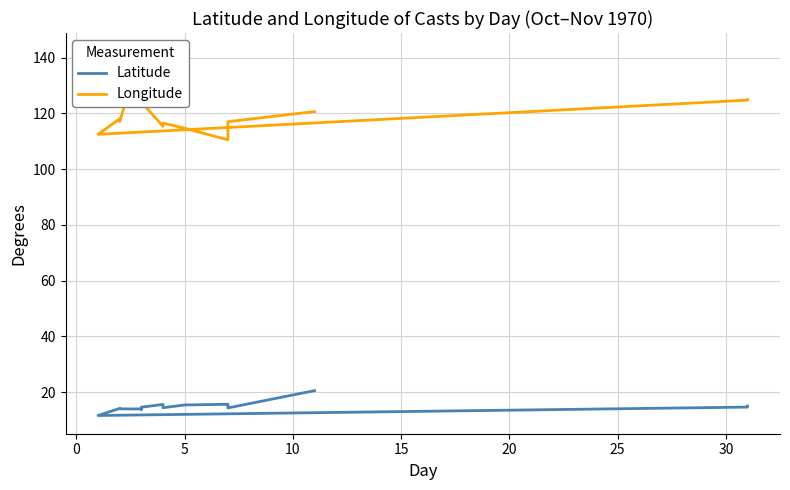

Reading left to right, what are all the values shown in this chart?

Latitude: 15.0	14.6	11.6	14.1	14.0	13.9	13.8	13.7	13.9	13.9	14.4	14.6	15.6	14.4	15.4	15.6	15.2	14.6	14.3	20.5
Longitude: 125.0	124.7	112.5	118.0	117.0	142.3	141.2	138.8	135.0	133.0	127.5	124.1	115.3	116.5	114.7	110.5	112.7	114.7	117.0	120.6